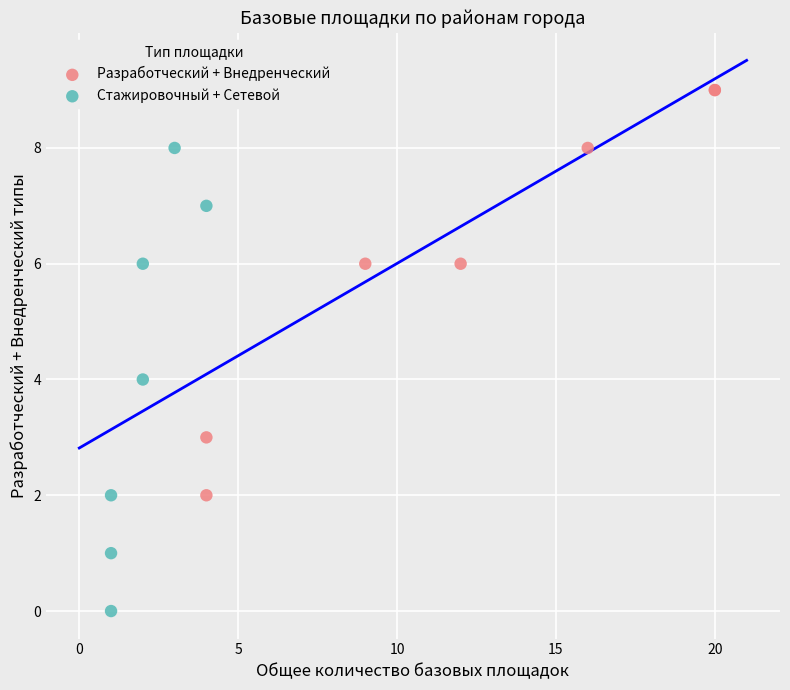

Which series has the widest spread of Y values?

Стажировочный + Сетевой